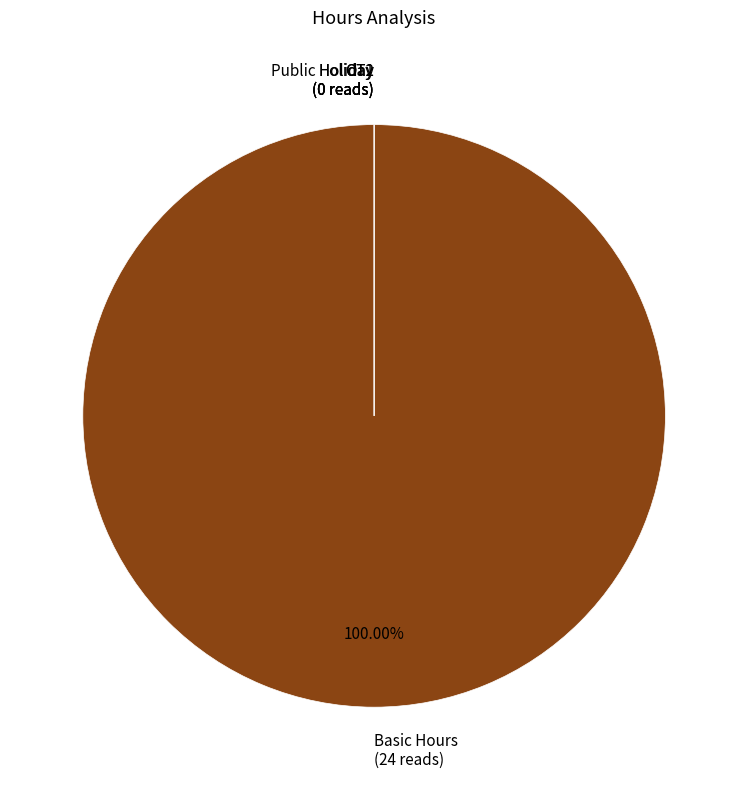

What is the change in value from Basic Hours to Public Holiday?

-24